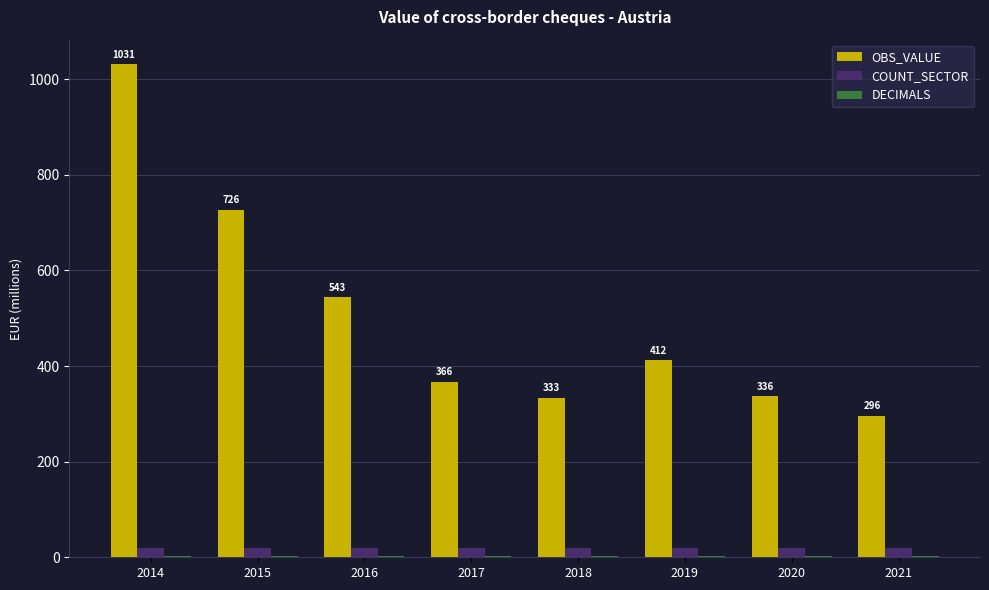

Which series has the largest total across all categories?

OBS_VALUE